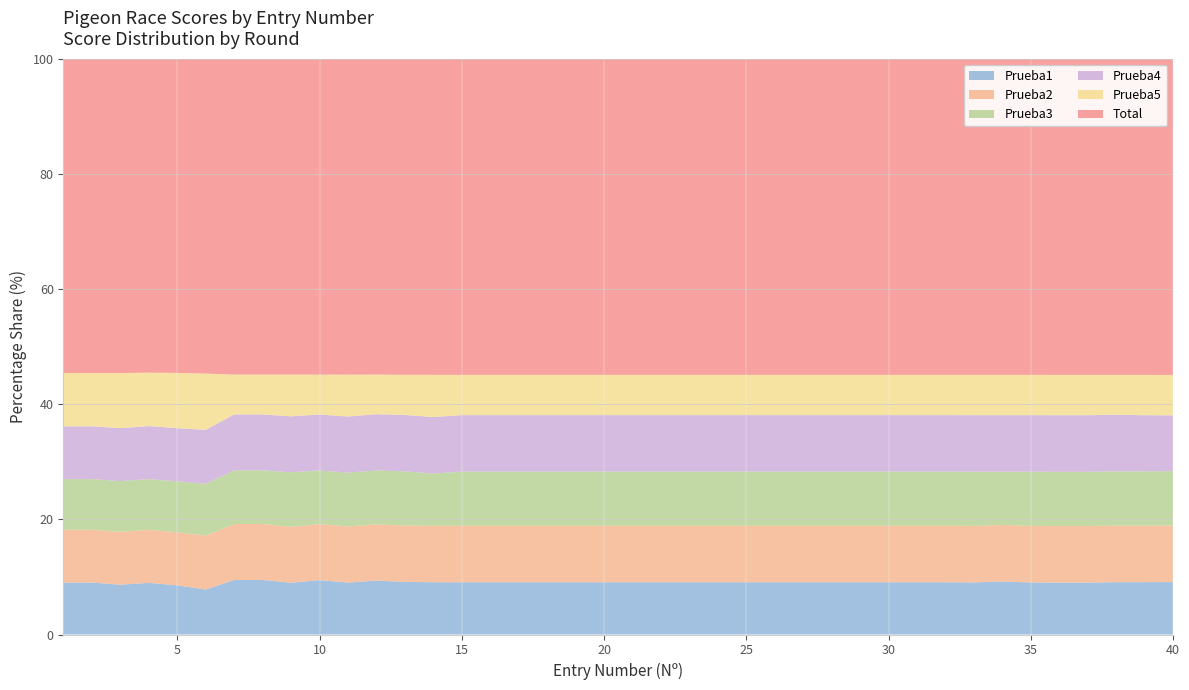

Reading left to right, what are all the values shown in this chart?

Total: 1=1428	2=1428	3=1426	4=1422	5=1420	6=1400	7=1355	8=1355	9=1355	10=1354	11=1351	12=1348	13=1345	14=1343	15=1343	16=1343	17=1343	18=1343	19=1343	20=1343	21=1343	22=1343	23=1343	24=1343	25=1343	26=1343	27=1343	28=1343	29=1343	30=1343	31=1343	32=1343	33=1342	34=1342	35=1342	36=1341	37=1341	38=1341	39=1341	40=1339
Prueba1: 1=236	2=236	3=226	4=234	5=222	6=200	7=234	8=234	9=222	10=233	11=222	12=230	13=224	14=222	15=222	16=222	17=222	18=222	19=222	20=222	21=222	22=222	23=222	24=222	25=222	26=222	27=222	28=222	29=222	30=222	31=222	32=222	33=221	34=225	35=221	36=220	37=220	38=222	39=222	40=222
Prueba2: 1=240	2=240	3=240	4=240	5=240	6=240	7=240	8=240	9=240	10=240	11=240	12=240	13=240	14=240	15=240	16=240	17=240	18=240	19=240	20=240	21=240	22=240	23=240	24=240	25=240	26=240	27=240	28=240	29=240	30=240	31=240	32=240	33=240	34=240	35=240	36=240	37=240	38=240	39=240	40=240
Prueba3: 1=230	2=230	3=230	4=230	5=230	6=230	7=230	8=230	9=234	10=230	11=230	12=230	13=230	14=222	15=230	16=230	17=230	18=230	19=230	20=230	21=230	22=230	23=230	24=230	25=230	26=230	27=230	28=230	29=230	30=230	31=230	32=230	33=230	34=226	35=230	36=230	37=230	38=230	39=230	40=230
Prueba4: 1=240	2=240	3=240	4=240	5=240	6=240	7=240	8=240	9=240	10=240	11=240	12=240	13=240	14=240	15=240	16=240	17=240	18=240	19=240	20=240	21=240	22=240	23=240	24=240	25=240	26=240	27=240	28=240	29=240	30=240	31=240	32=240	33=240	34=240	35=240	36=240	37=240	38=240	39=238	40=236
Prueba5: 1=242	2=242	3=250	4=242	5=250	6=250	7=171	8=171	9=179	10=171	11=179	12=169	13=171	14=179	15=171	16=171	17=171	18=171	19=171	20=171	21=171	22=171	23=171	24=171	25=171	26=171	27=171	28=171	29=171	30=171	31=171	32=171	33=171	34=171	35=171	36=171	37=171	38=169	39=171	40=171